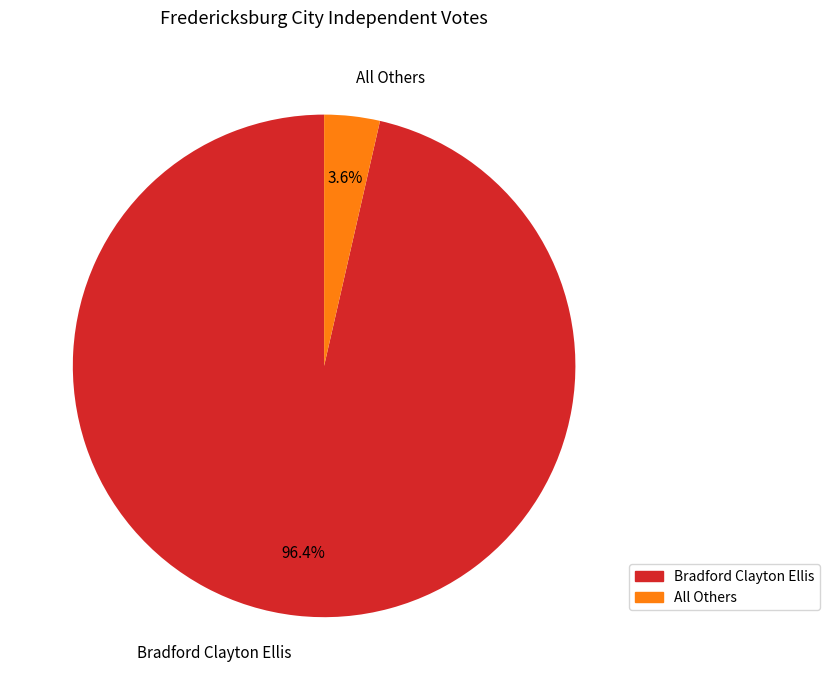

Count the number of slices in the pie.

2